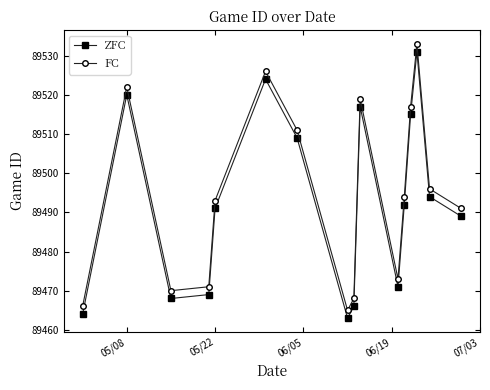

What is the lowest value of the FC series?

89465